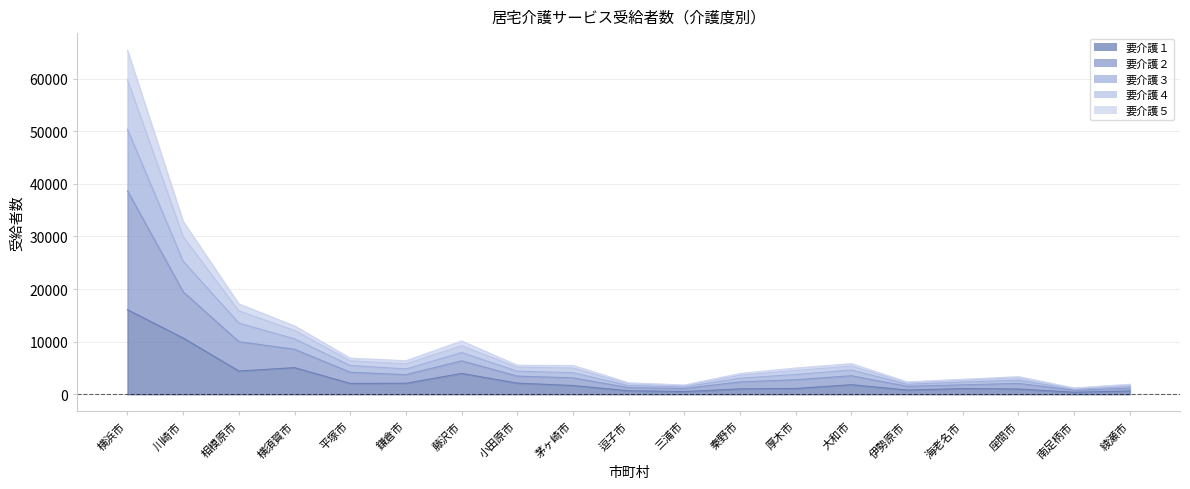

What is the label of the 13th point from the right?

藤沢市